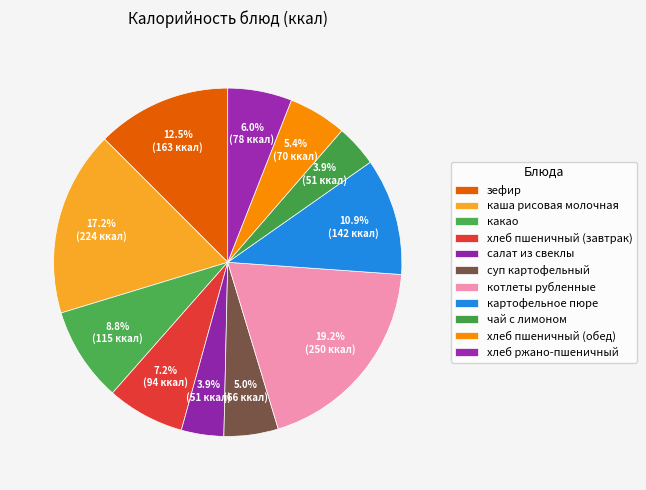

How many segments does this pie chart have?

11